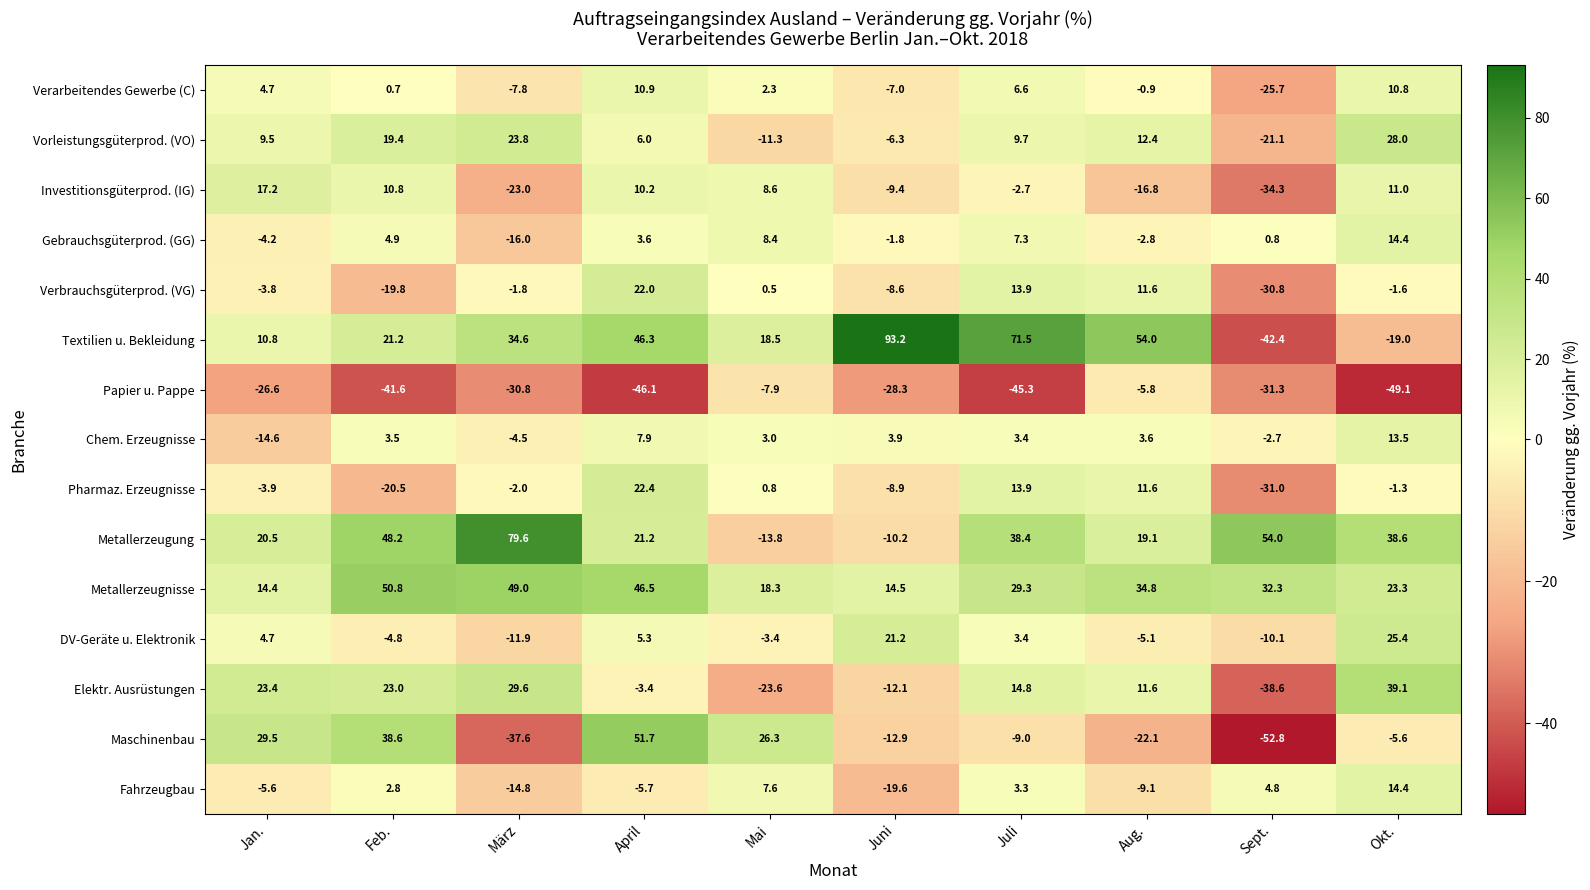

True or false: Papier u. Pappe has a value of -42.8 at Sept..

False